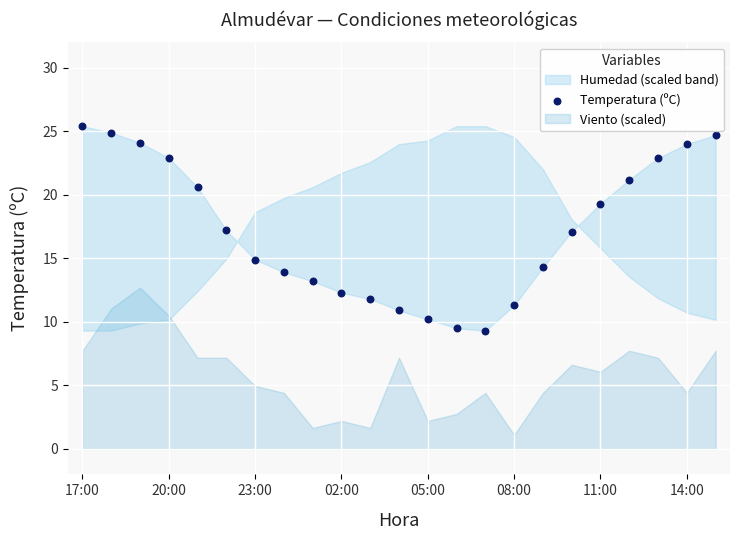

What is the range of Y values (max minus min)?

16.1